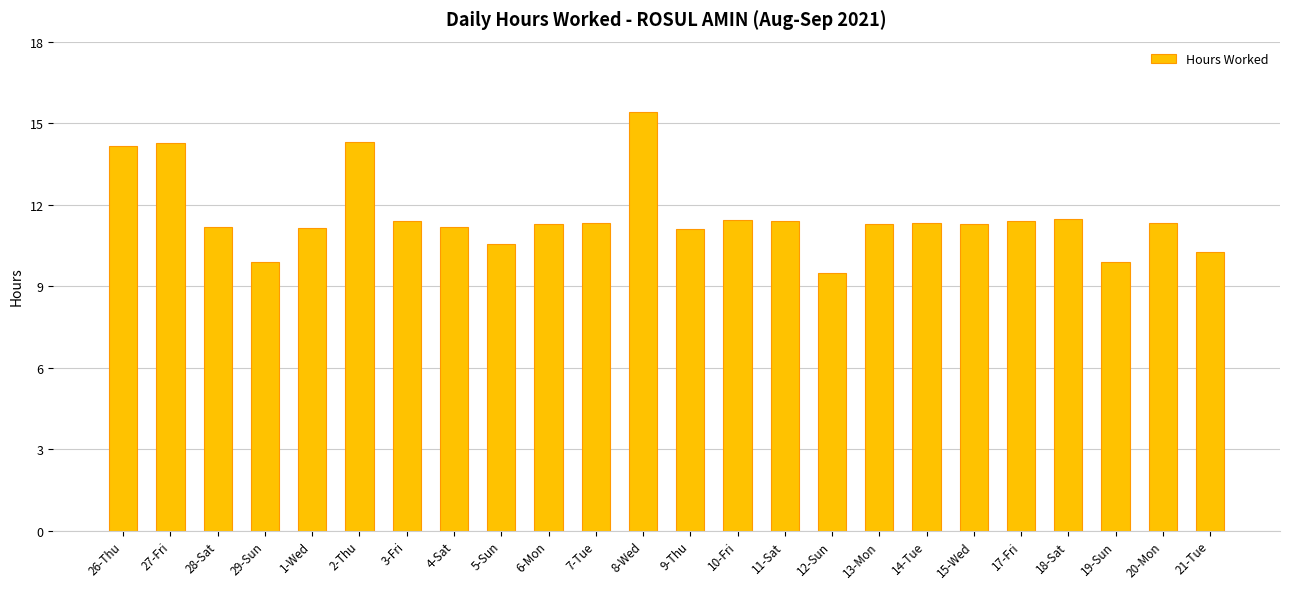

What is the sum of the values at 10-Fri and 29-Sun?

21.3